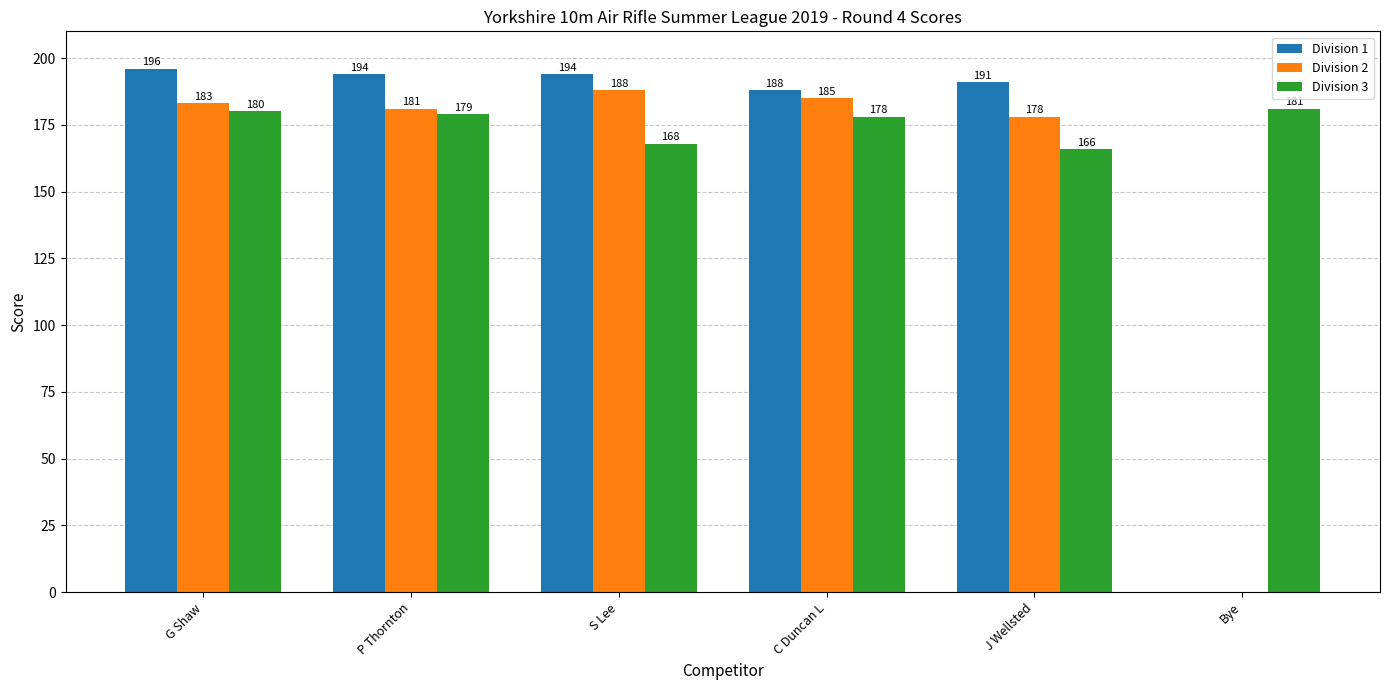

What value does the Division 3 series have at P Thornton, to the nearest 10?

180